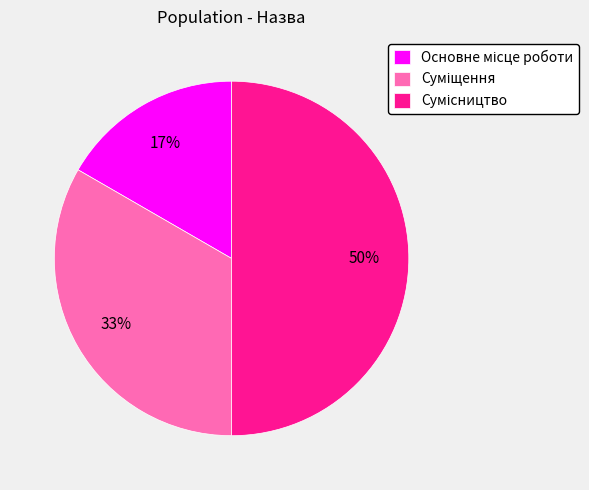

To the nearest percent, what is the average slice percentage?

33%